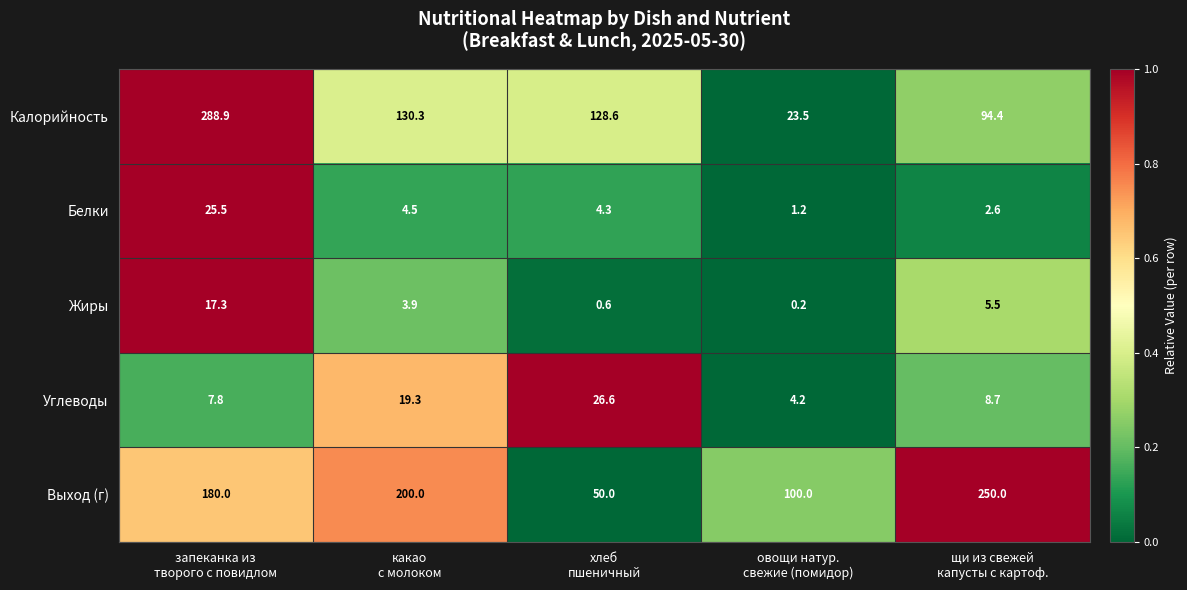

What is the difference between the maximum and second lowest values in the Калорийность series?

194.5